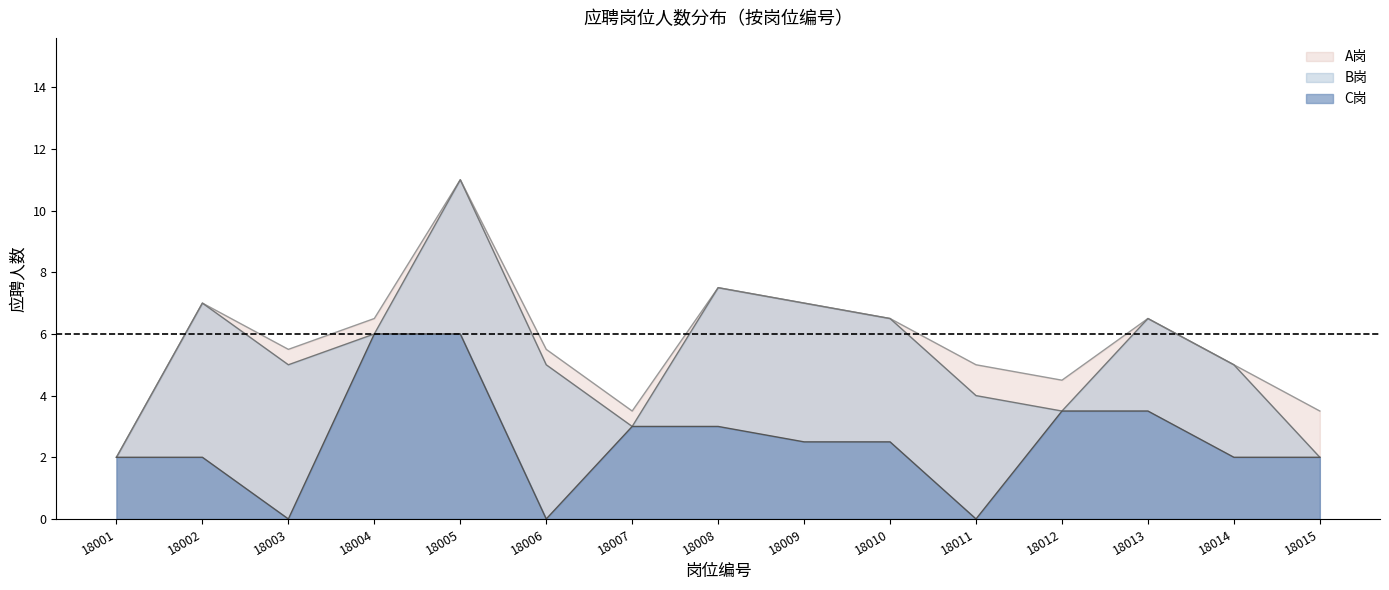

What is the difference between the second highest and minimum values in the A岗 series?

6.0